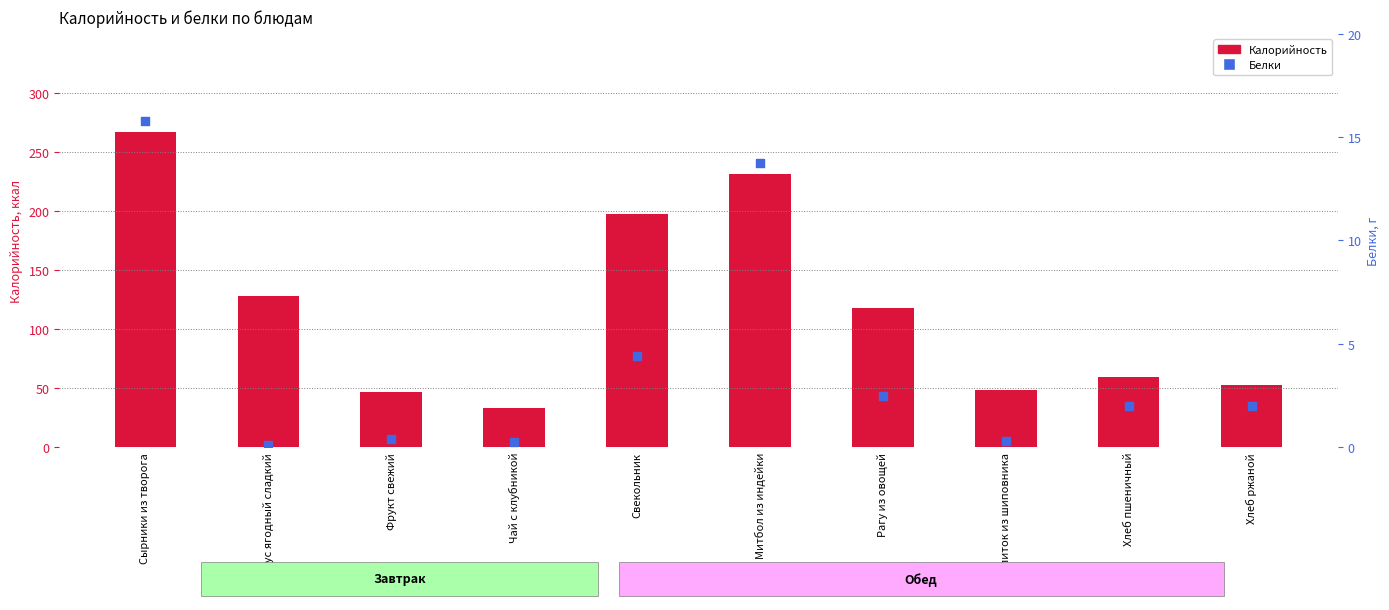

At how many categories does at least one series exceed 141?

3